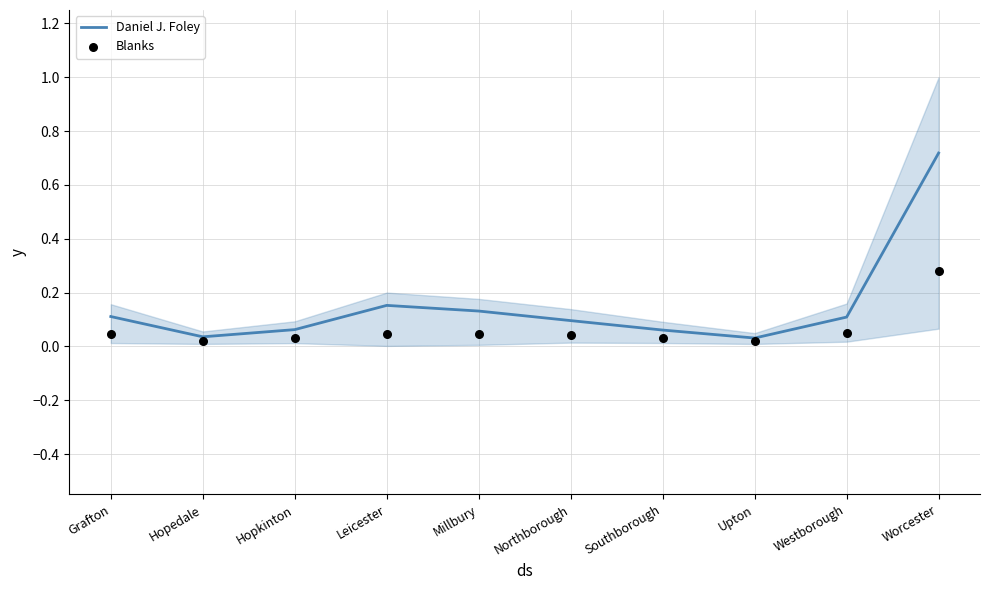

What is the total value across all series at Grafton?

0.2